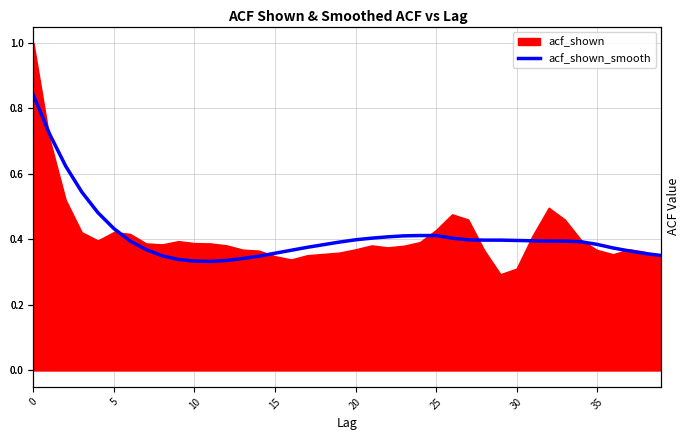

What is the average value?

0.4